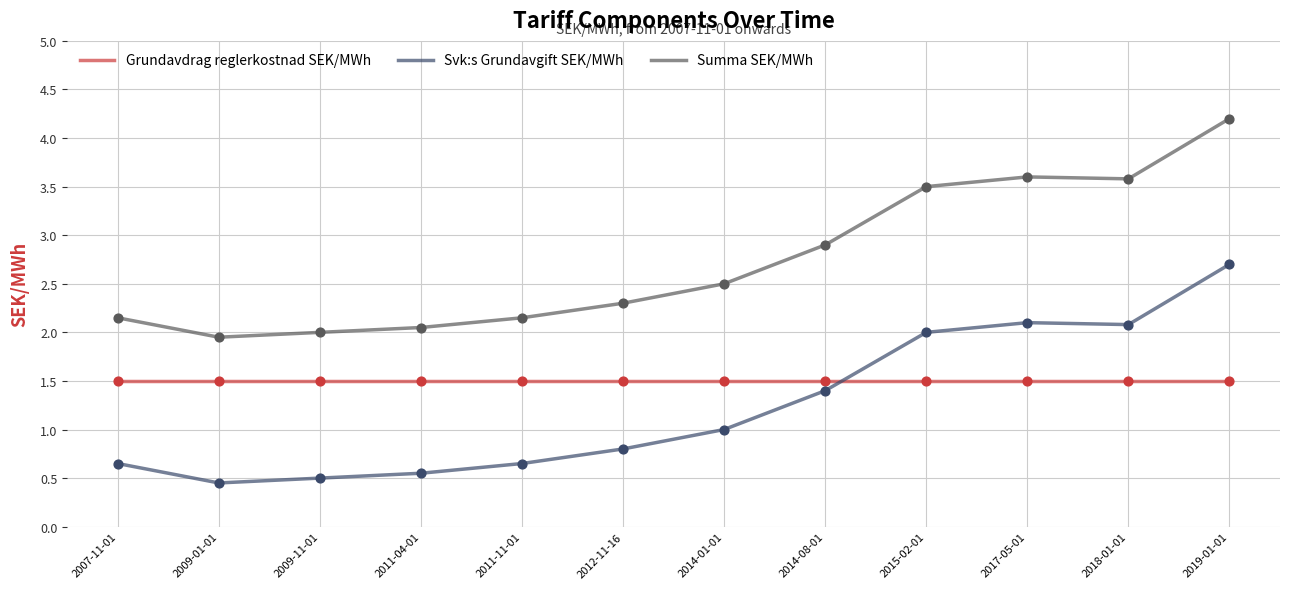

At how many categories does at least one series exceed 1?

12